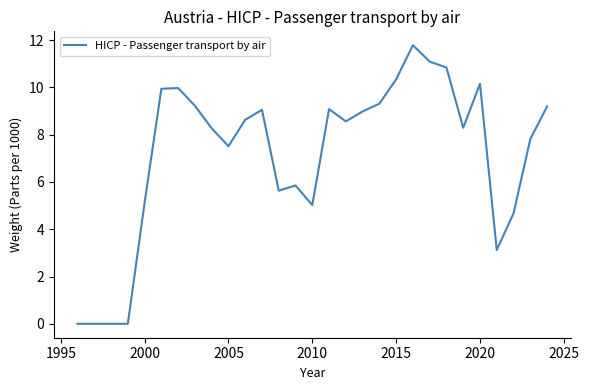

What is the difference between the maximum and minimum values?

11.8